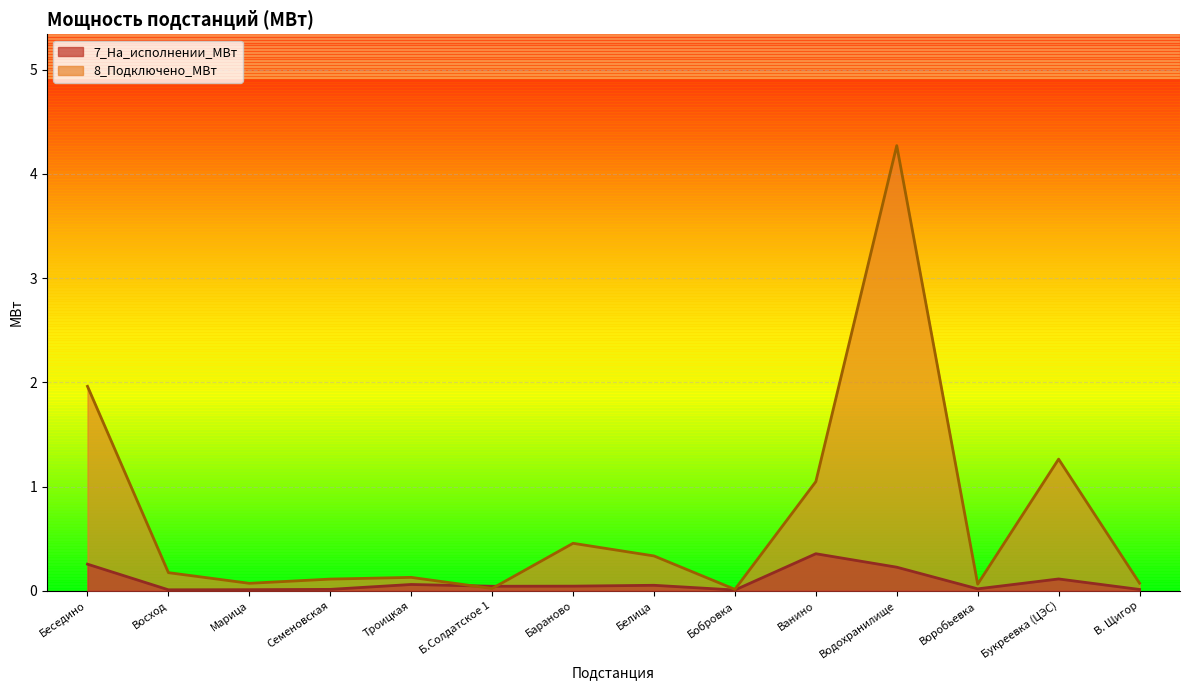

Where do 7_На_исполнении_МВт and 8_Подключено_МВт first cross each other?

Троицкая and Б.Солдатское 1